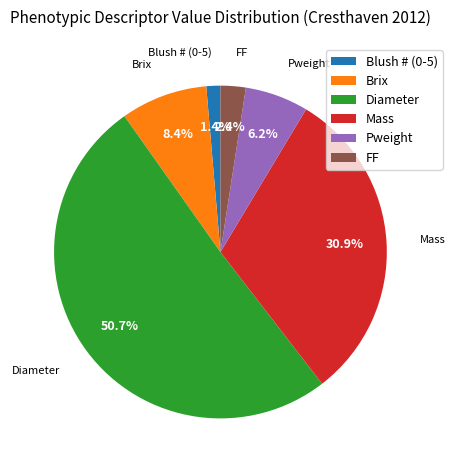

To the nearest percent, what percentage of the pie is Blush # (0-5)?

1%